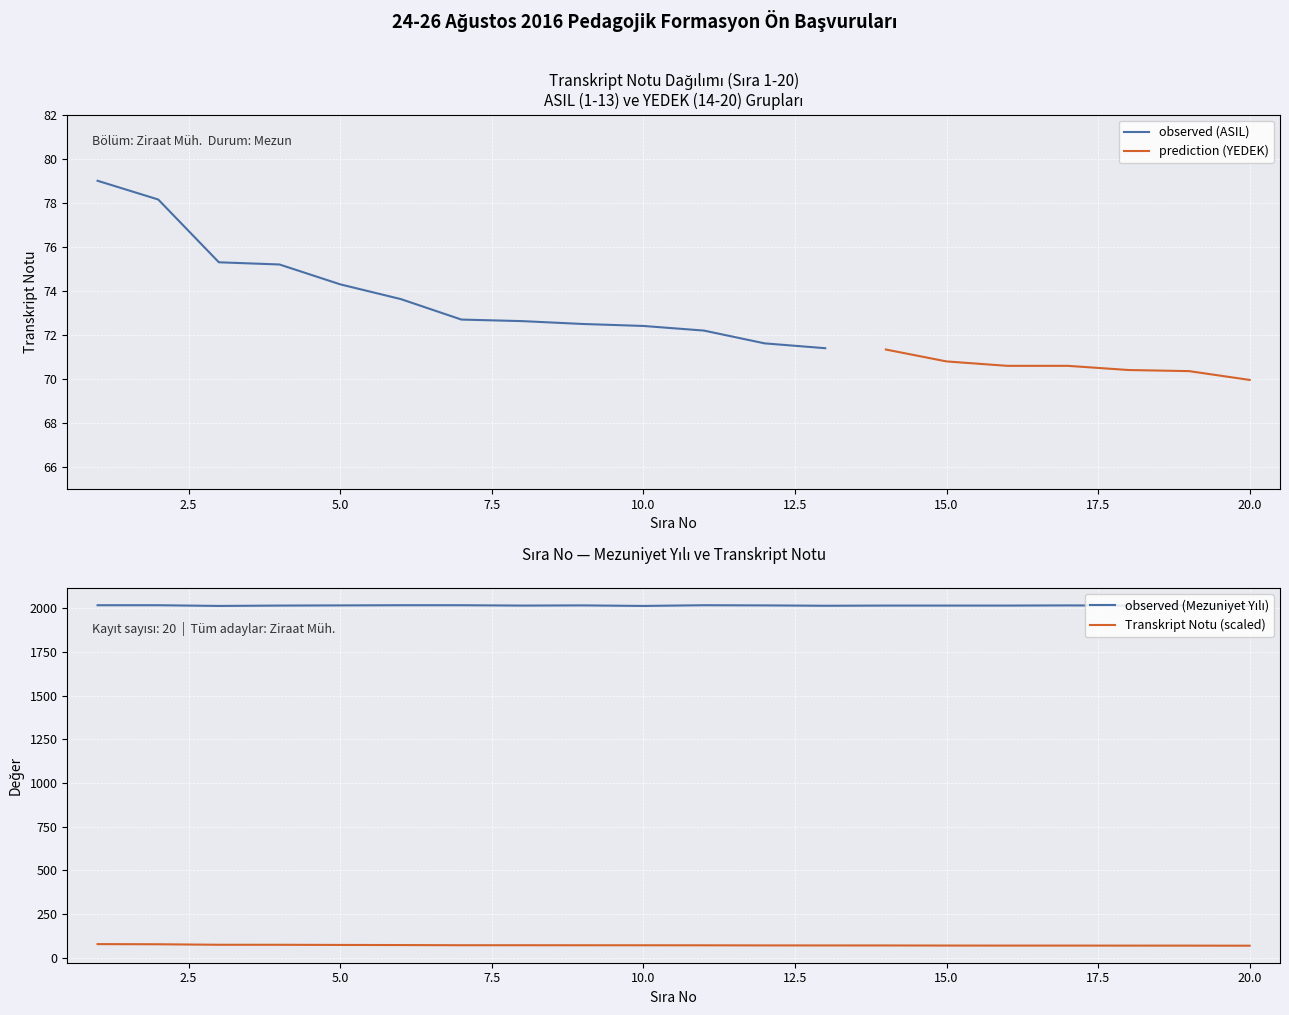

Which label corresponds to the largest value in the chart?

1